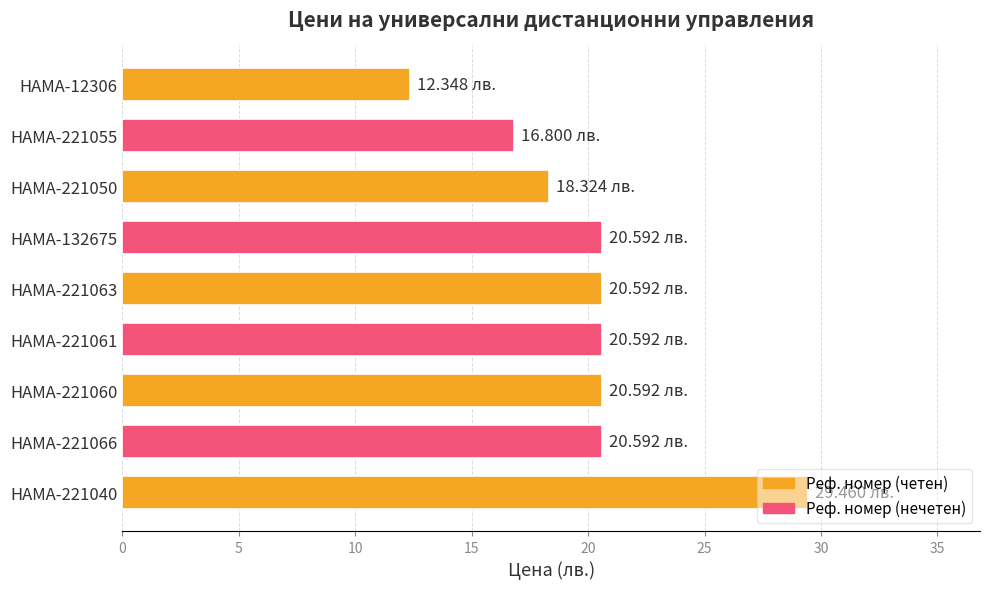

What is the difference between the second highest and second lowest values?

3.8